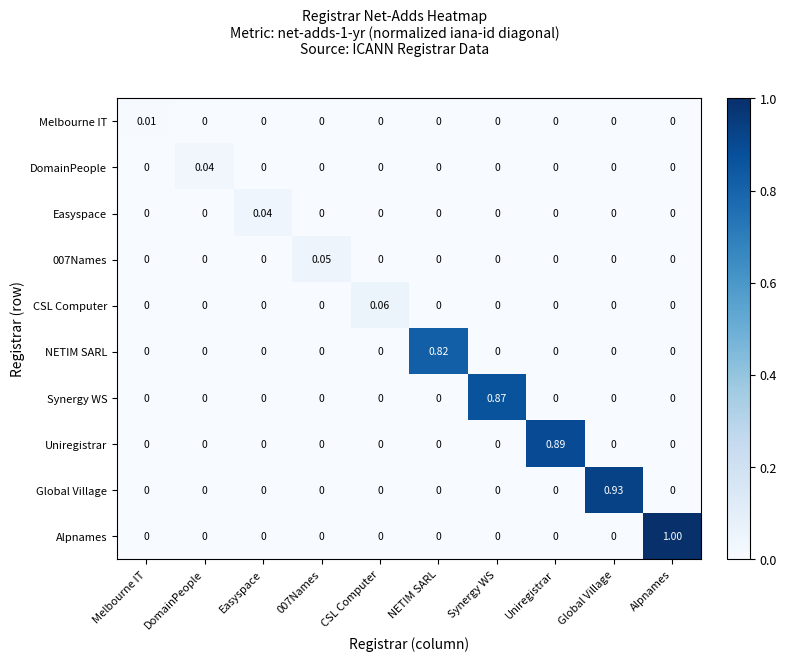

At which category is the sum across all series the highest?

Alpnames